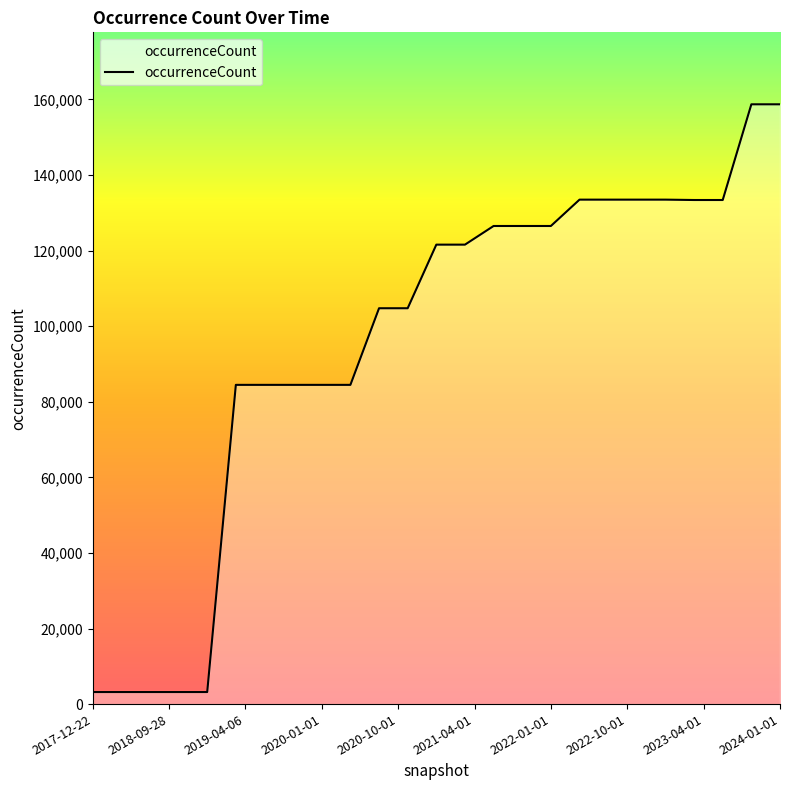

What is the difference between the second highest and second lowest values?

155532